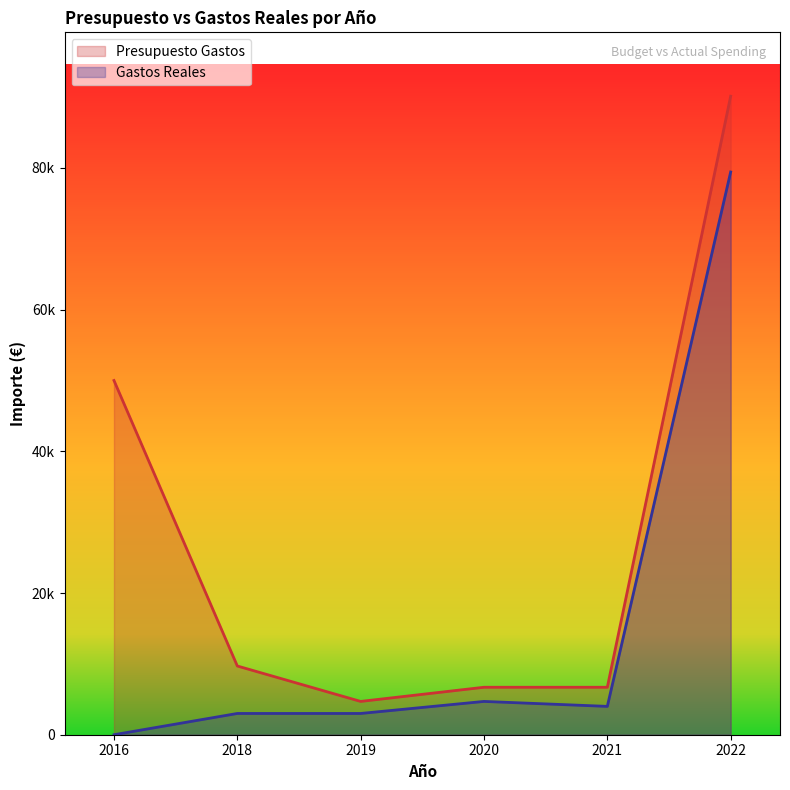

Reading right to left, extract all data points from this chart.

Presupuesto Gastos: 90131	6700	6700	4700	9700	50000
Gastos Reales: 79431	4000	4700	3000	3000	0